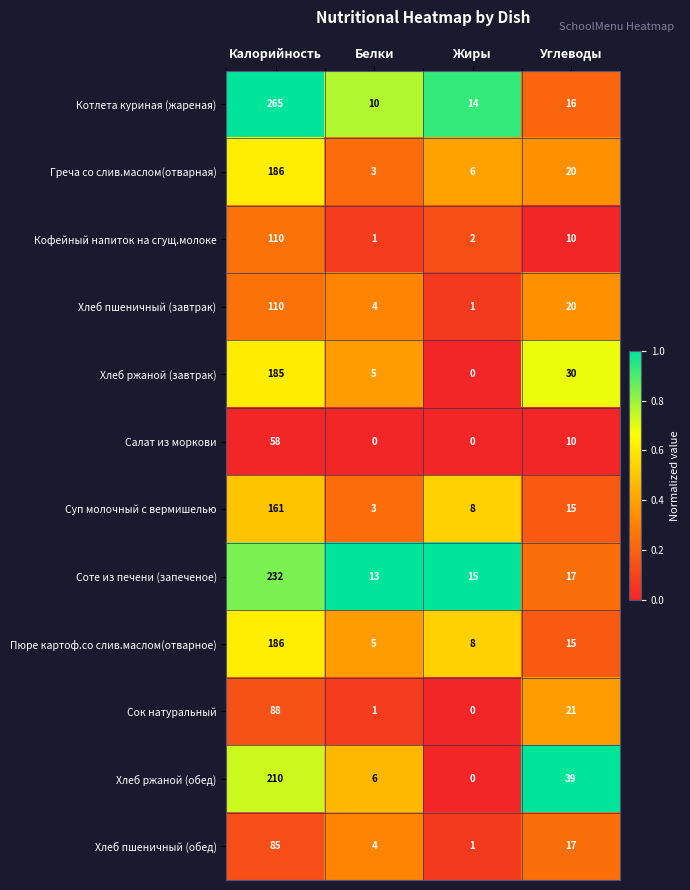

At which label is Хлеб пшеничный (завтрак) closest to 55?

Углеводы